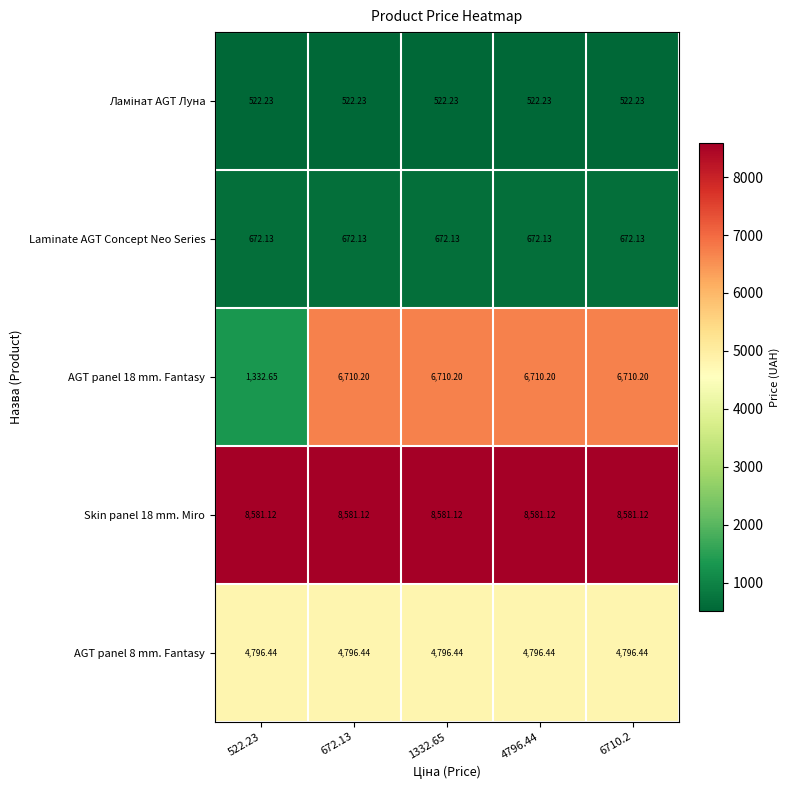

Is the value of Skin panel 18 mm. Miro at 4796.44 greater than the value of AGT panel 8 mm. Fantasy at 4796.44?

Yes